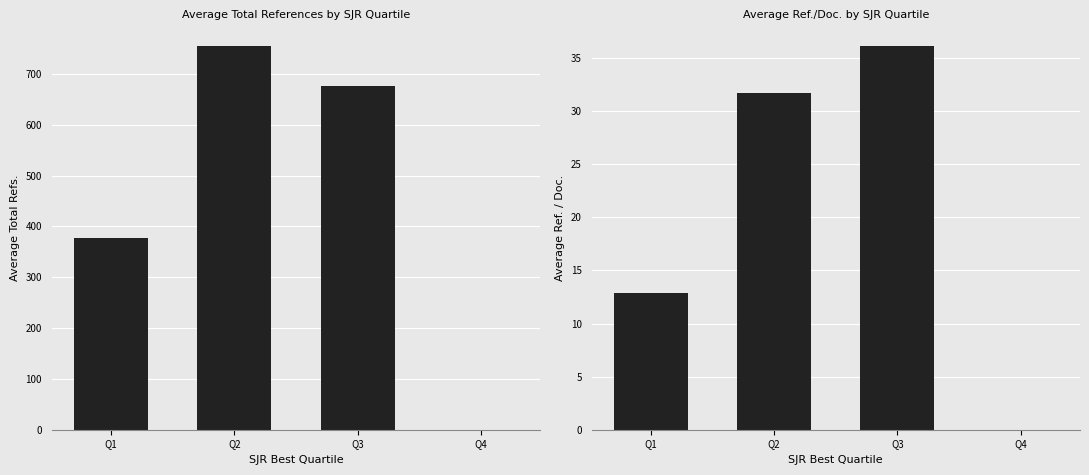

At how many categories does at least one series exceed 392?

2